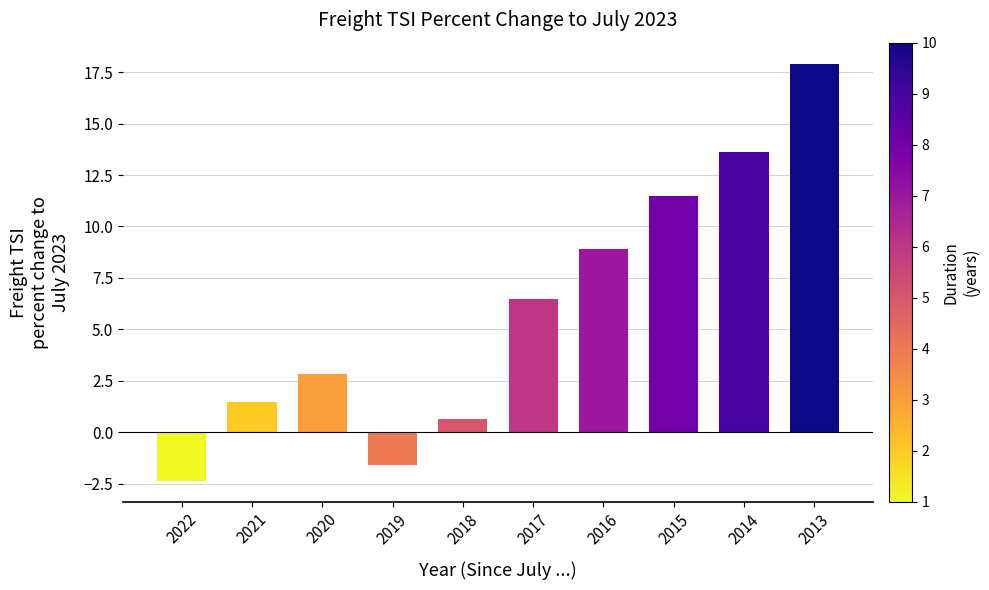

What is the value of the 5th bar from the left?

0.7